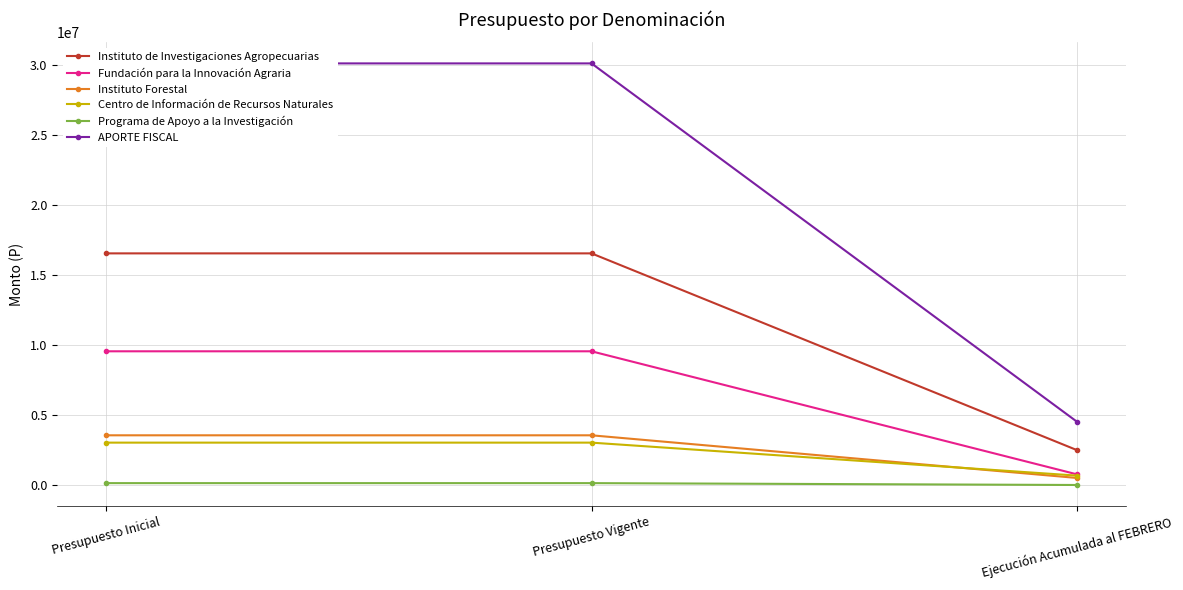

Does the chart display data point markers on the line(s)?

Yes